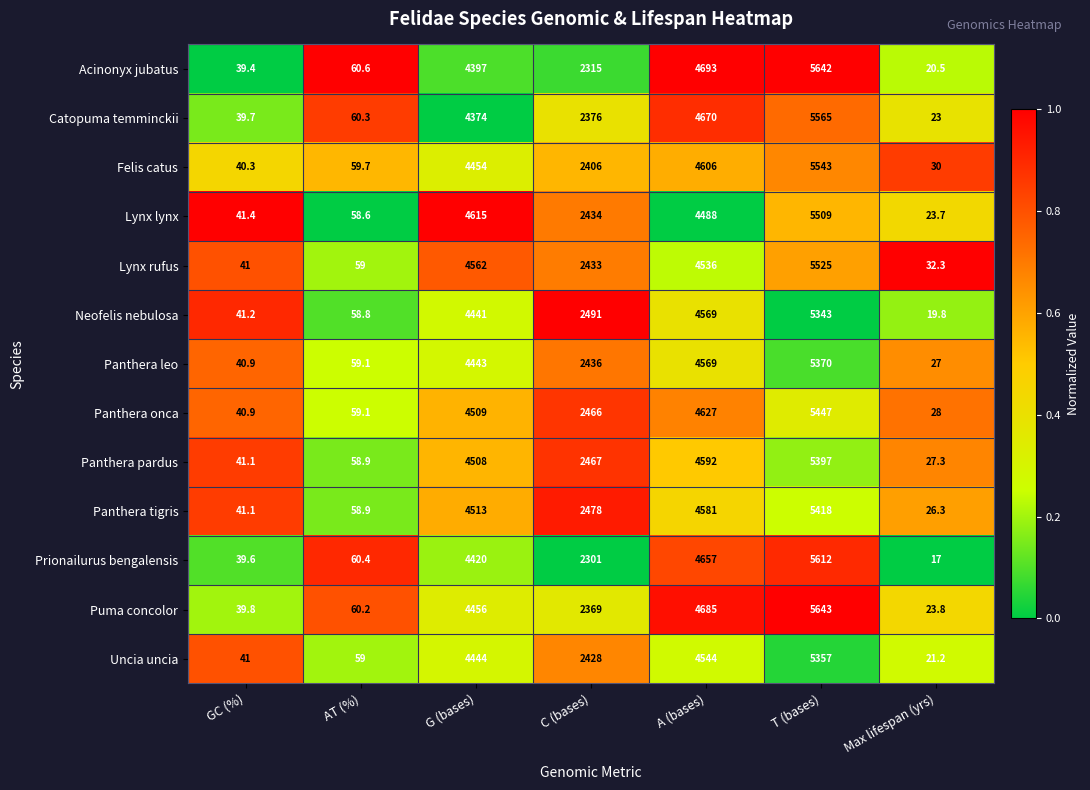

How many categories are shown in the chart?

7